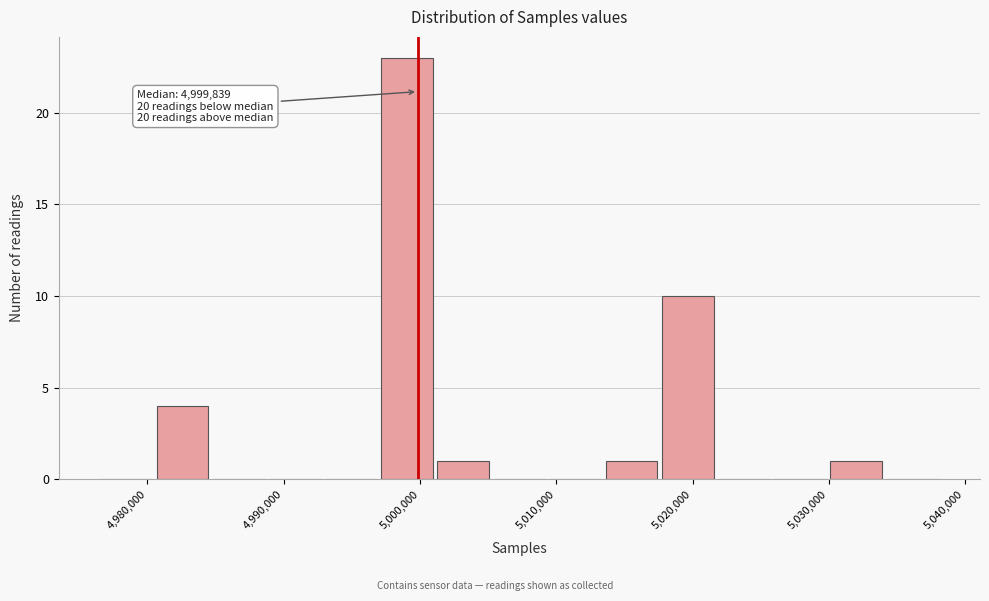

Which range on the x-axis has the tallest bar?

4997000 to 5001000